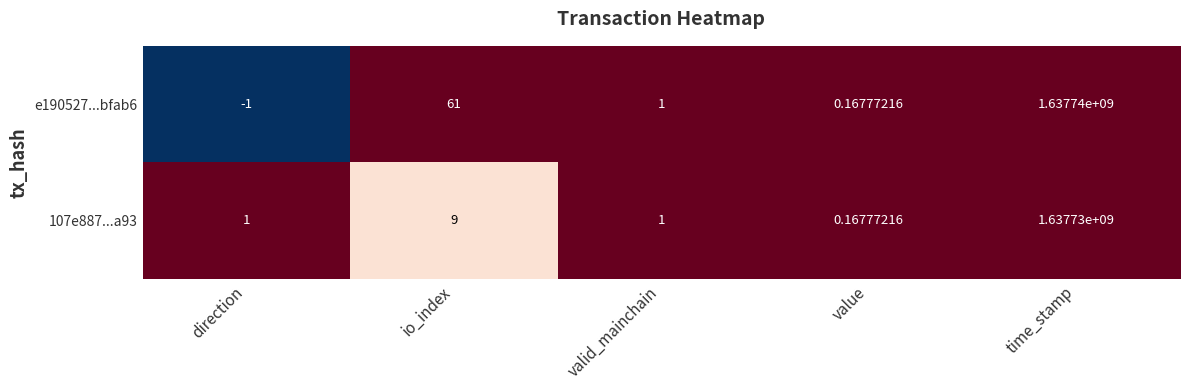

At which category does the chart reach its peak across all series?

time_stamp